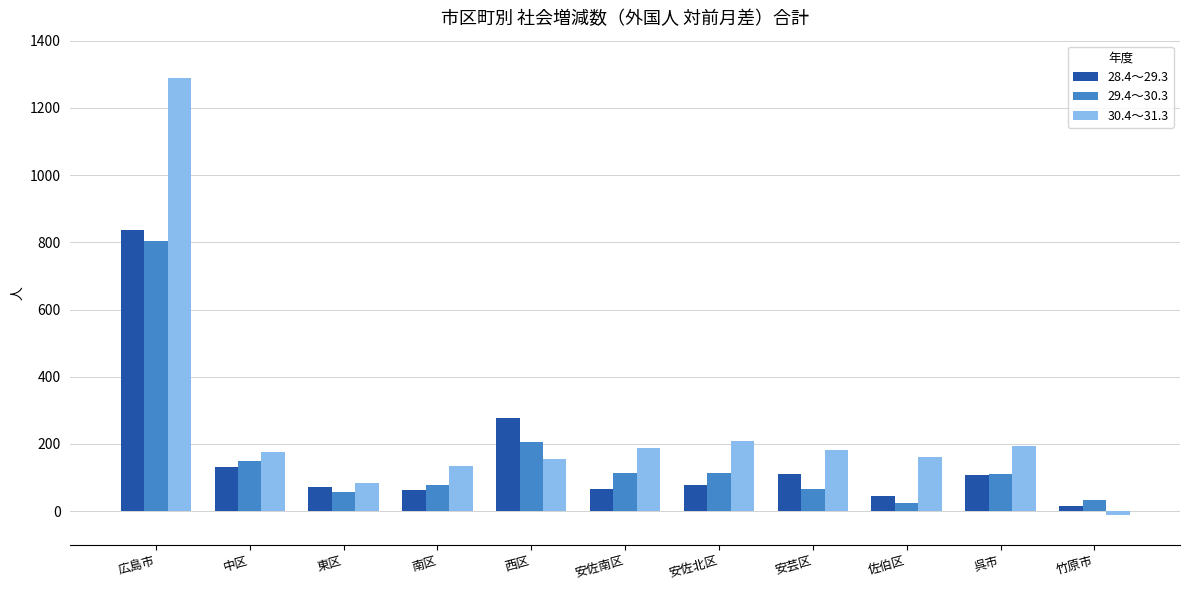

Which category has the highest value in the 30.4～31.3 series?

広島市